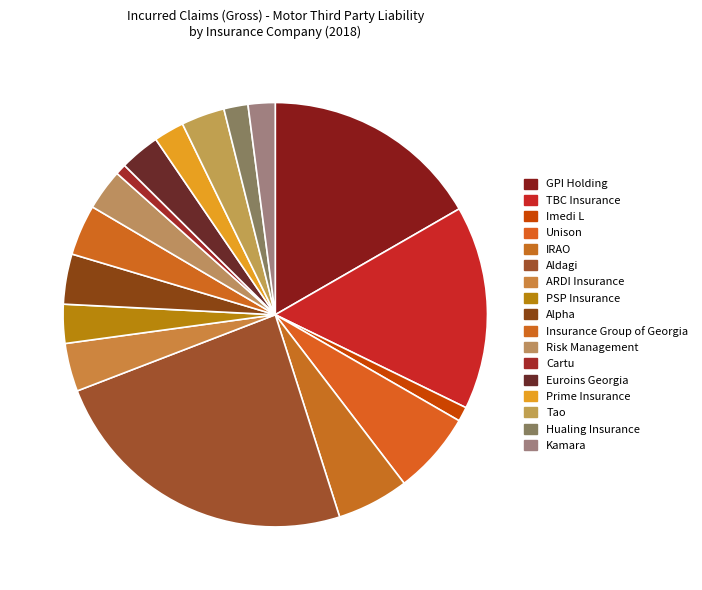

How many segments does this pie chart have?

17